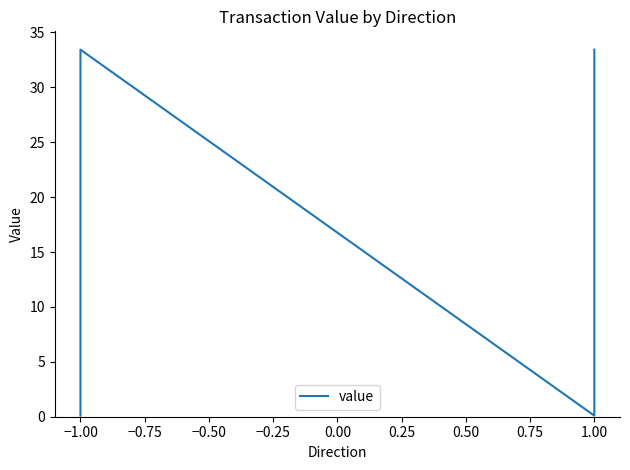

Where is the first local maximum?

−1.00